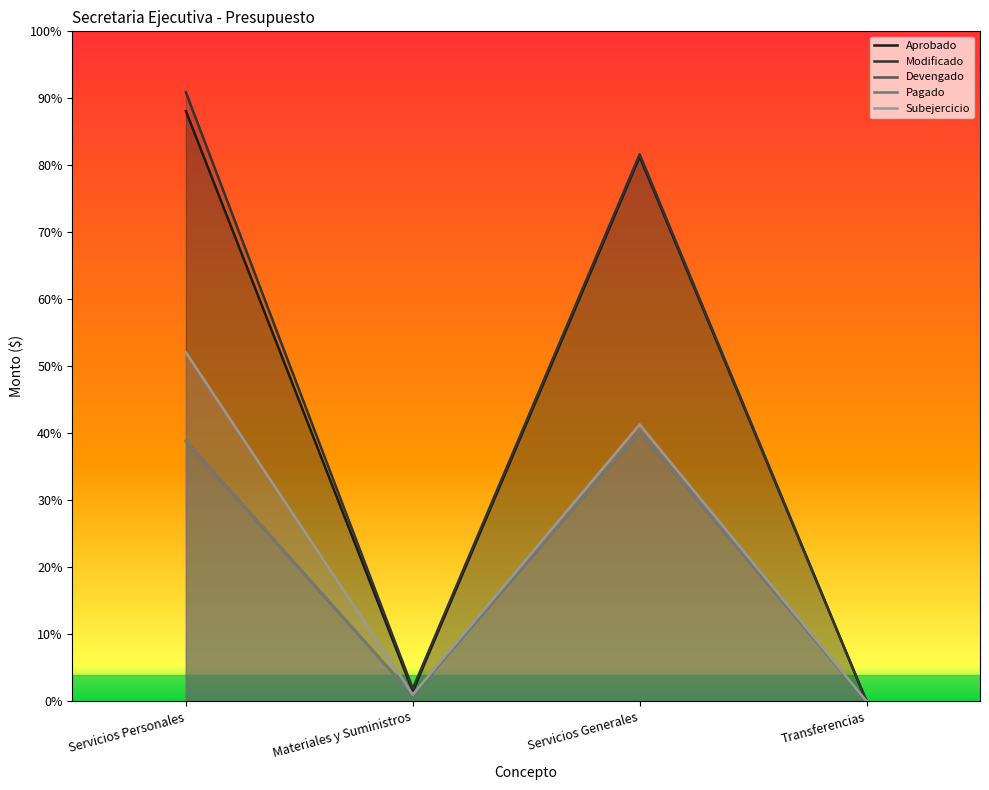

What is the average value of the Subejercicio series?

2594935.1